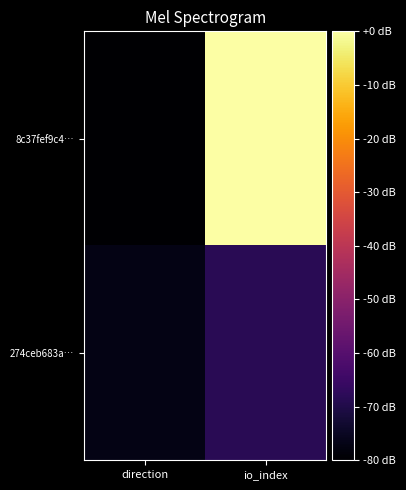

At which category is the sum across all series the highest?

io_index